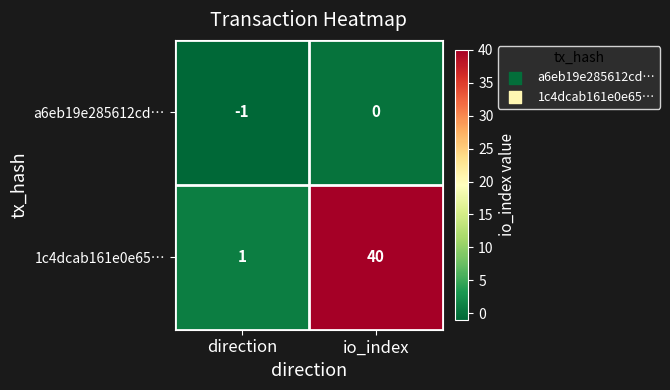

Reading right to left, transcribe all the data shown in this chart.

a6eb19e285612cd…: io_index=0	direction=-1
1c4dcab161e0e65…: io_index=40	direction=1